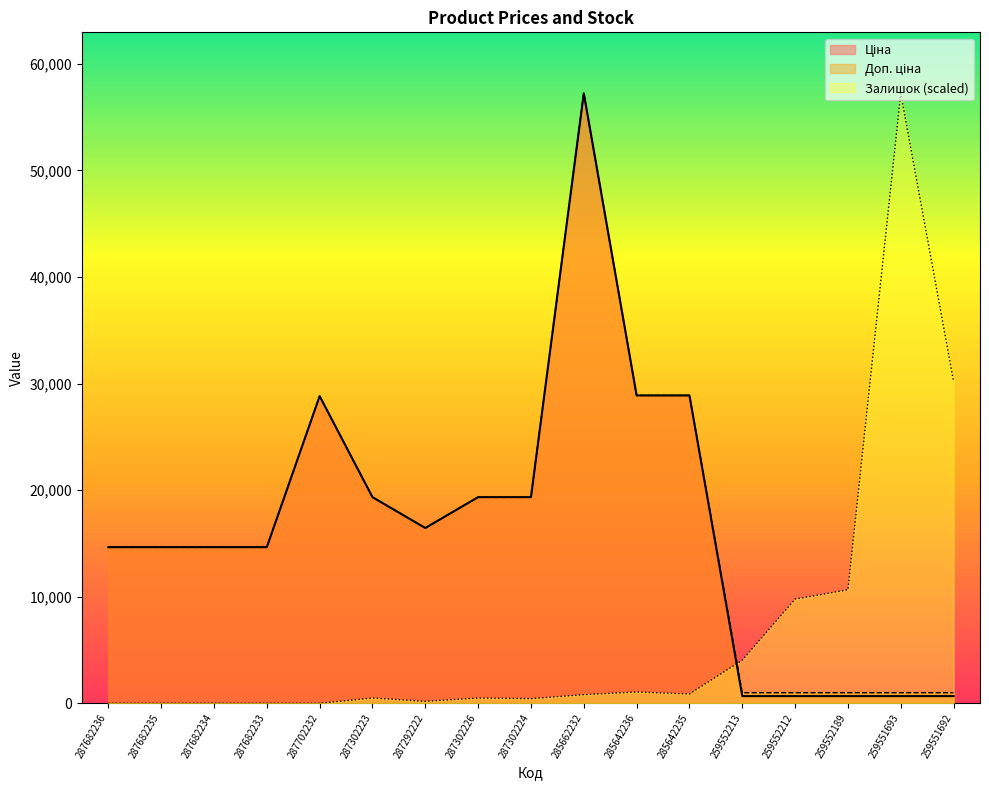

True or false: Доп. ціна has a value of 28821.8 at 287702232.

True